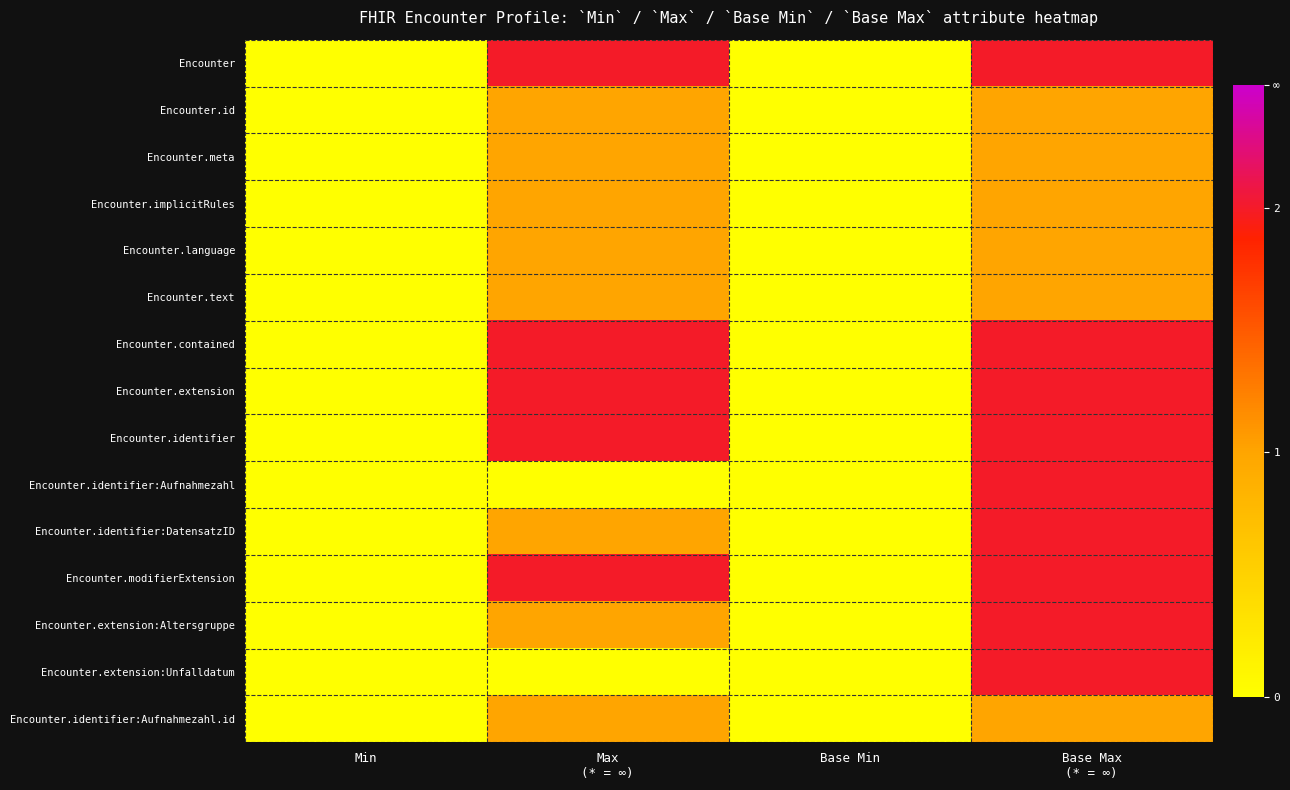

Reading left to right, list all the values displayed in this chart.

Encounter: Min=0	Max
(* = ∞)=2	Base Min=0	Base Max
(* = ∞)=2
Encounter.id: Min=0	Max
(* = ∞)=1	Base Min=0	Base Max
(* = ∞)=1
Encounter.meta: Min=0	Max
(* = ∞)=1	Base Min=0	Base Max
(* = ∞)=1
Encounter.implicitRules: Min=0	Max
(* = ∞)=1	Base Min=0	Base Max
(* = ∞)=1
Encounter.language: Min=0	Max
(* = ∞)=1	Base Min=0	Base Max
(* = ∞)=1
Encounter.text: Min=0	Max
(* = ∞)=1	Base Min=0	Base Max
(* = ∞)=1
Encounter.contained: Min=0	Max
(* = ∞)=2	Base Min=0	Base Max
(* = ∞)=2
Encounter.extension: Min=0	Max
(* = ∞)=2	Base Min=0	Base Max
(* = ∞)=2
Encounter.identifier: Min=0	Max
(* = ∞)=2	Base Min=0	Base Max
(* = ∞)=2
Encounter.identifier:Aufnahmezahl: Min=0	Max
(* = ∞)=0	Base Min=0	Base Max
(* = ∞)=2
Encounter.identifier:DatensatzID: Min=0	Max
(* = ∞)=1	Base Min=0	Base Max
(* = ∞)=2
Encounter.modifierExtension: Min=0	Max
(* = ∞)=2	Base Min=0	Base Max
(* = ∞)=2
Encounter.extension:Altersgruppe: Min=0	Max
(* = ∞)=1	Base Min=0	Base Max
(* = ∞)=2
Encounter.extension:Unfalldatum: Min=0	Max
(* = ∞)=0	Base Min=0	Base Max
(* = ∞)=2
Encounter.identifier:Aufnahmezahl.id: Min=0	Max
(* = ∞)=1	Base Min=0	Base Max
(* = ∞)=1